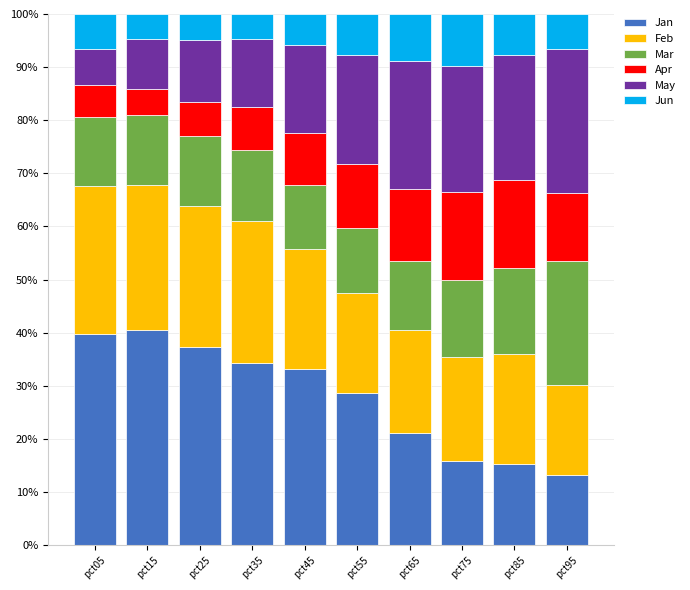

What is the highest value of the Jan series?

40.5